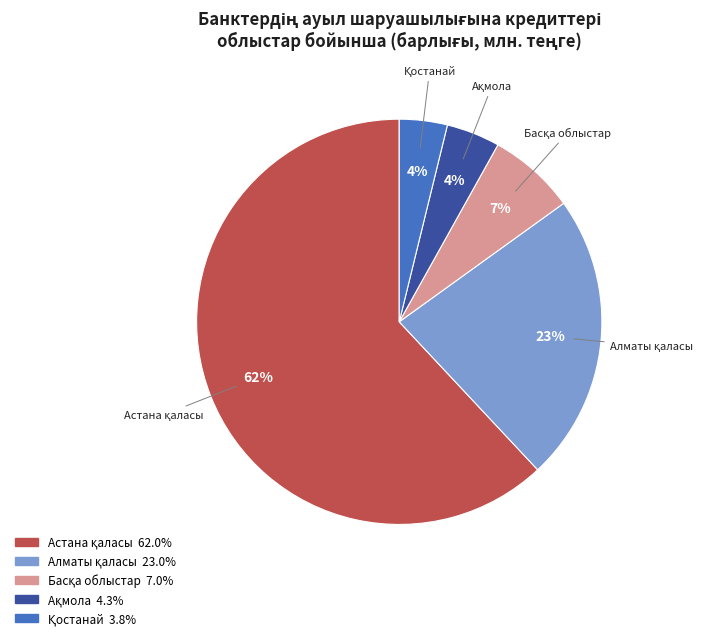

To the nearest percent, what is the average slice percentage?

20%